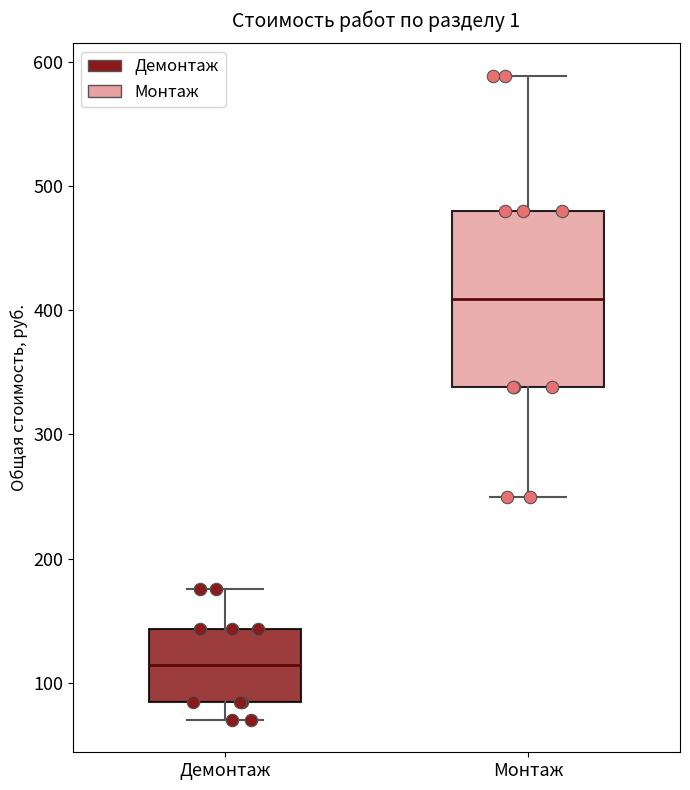

Reading left to right, transcribe this box plot: for each box, give where its median line is, the range the box spans, and where its two whiskers end, as read against the y-axis. The values are not printed on the chart, so give them approximately, as read against the axis.

Демонтаж: median 110, box 80 to 140, whiskers 70 to 180
Монтаж: median 410, box 340 to 480, whiskers 250 to 590